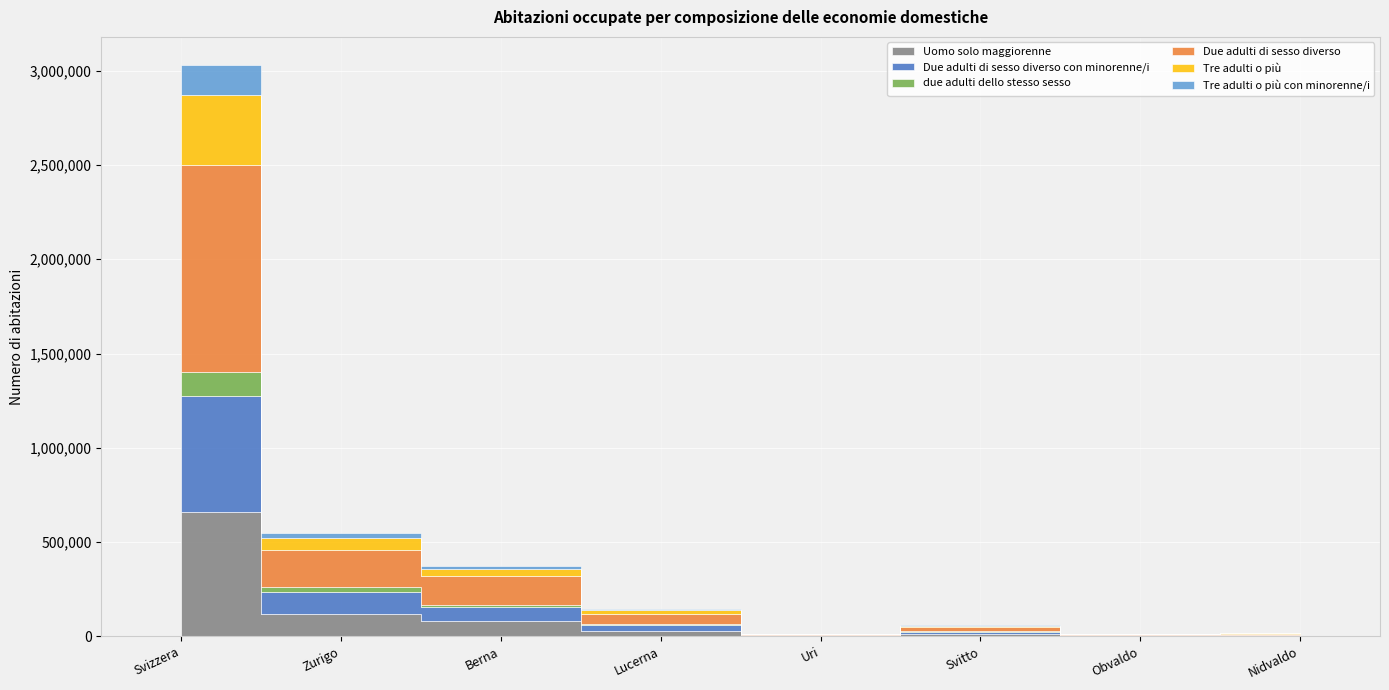

How many data points in Due adulti di sesso diverso are less than 55164?

4